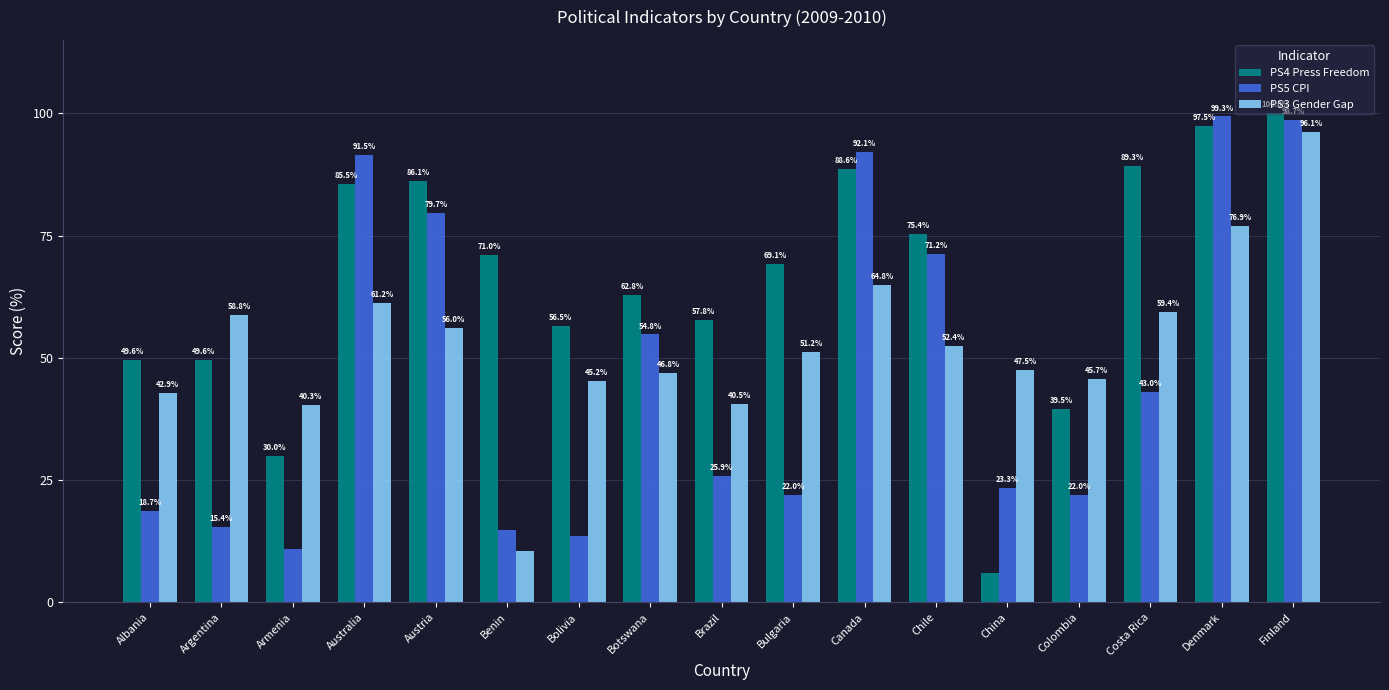

What is the difference between the highest and lowest values at Armenia?

29.5